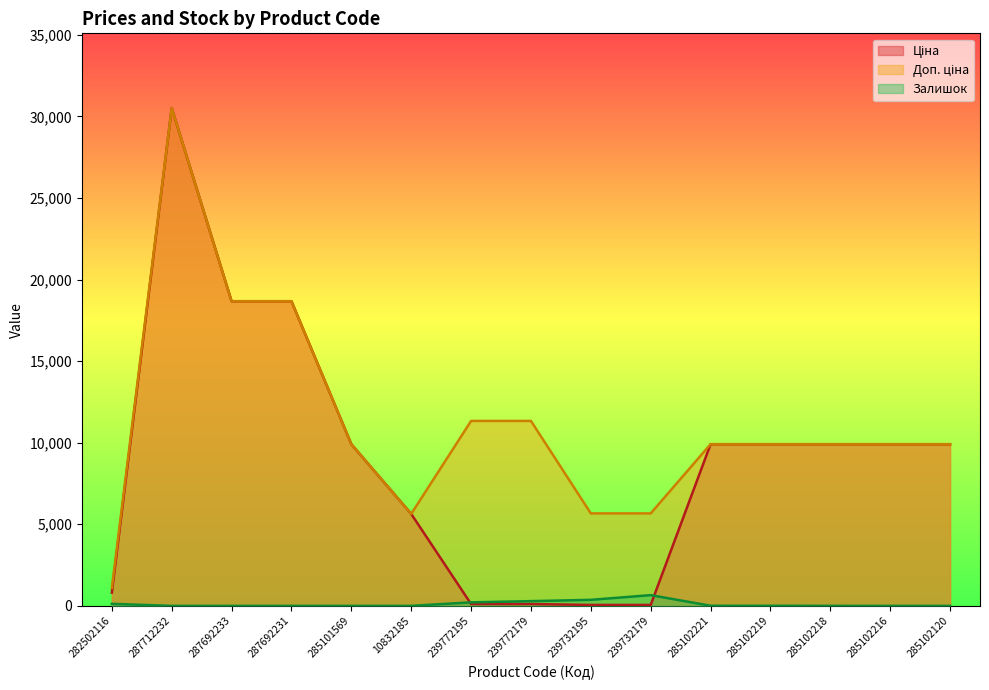

Where is the first local maximum for Доп. ціна?

287712232